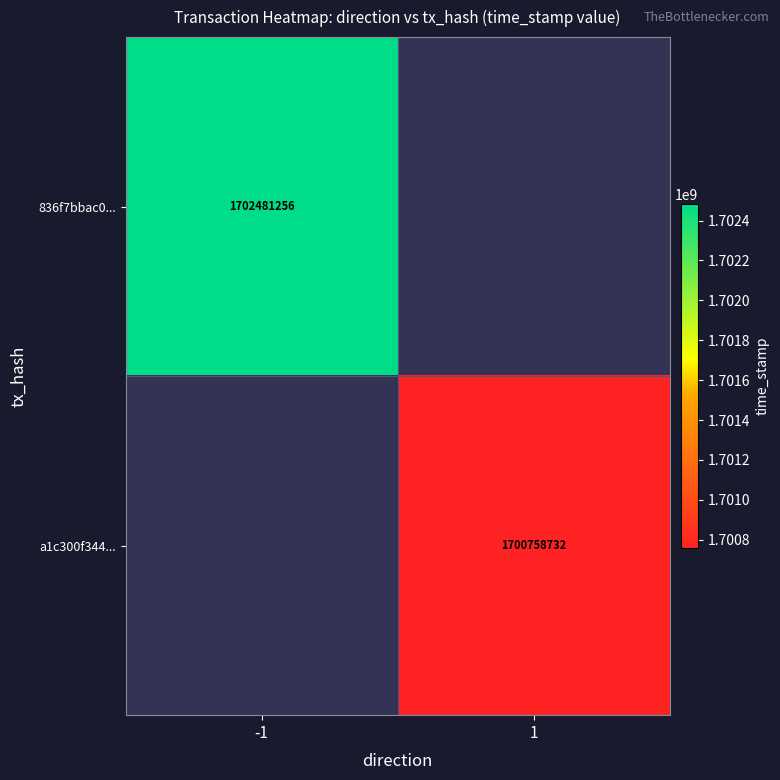

The a1c300f344... series shows 1700758732 at 1. True or false?

True